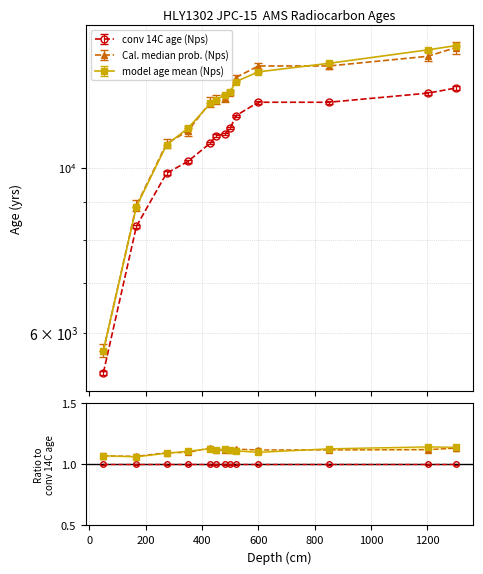

At which label is conv 14C age (Nps) closest to 9050?

167